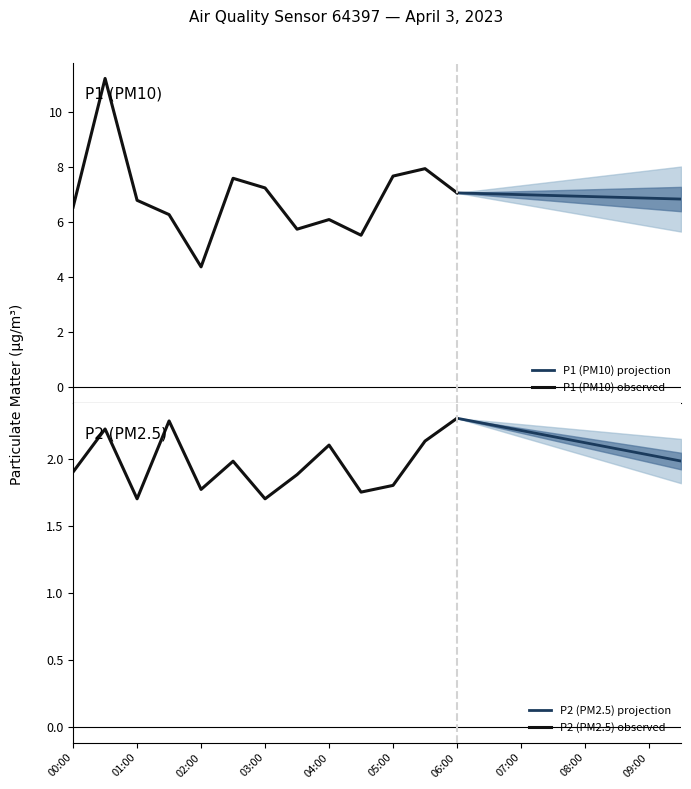

What are all the series names shown in the legend?

P1, P2